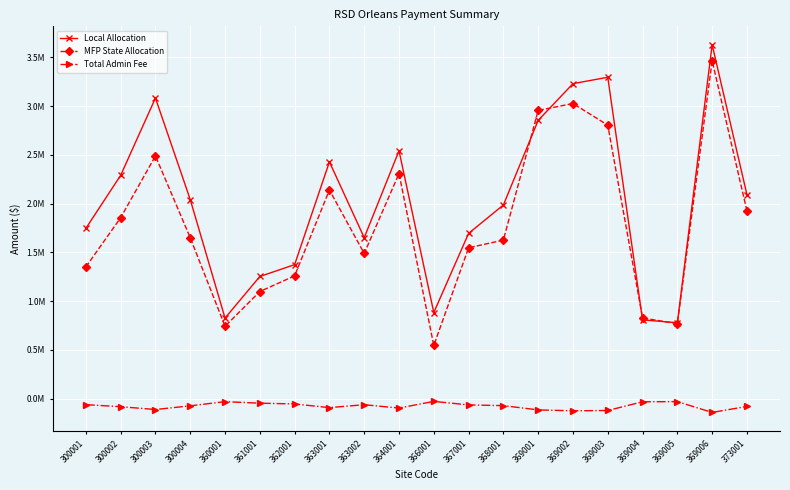

How many interior local valleys does the Total Admin Fee series have?

5